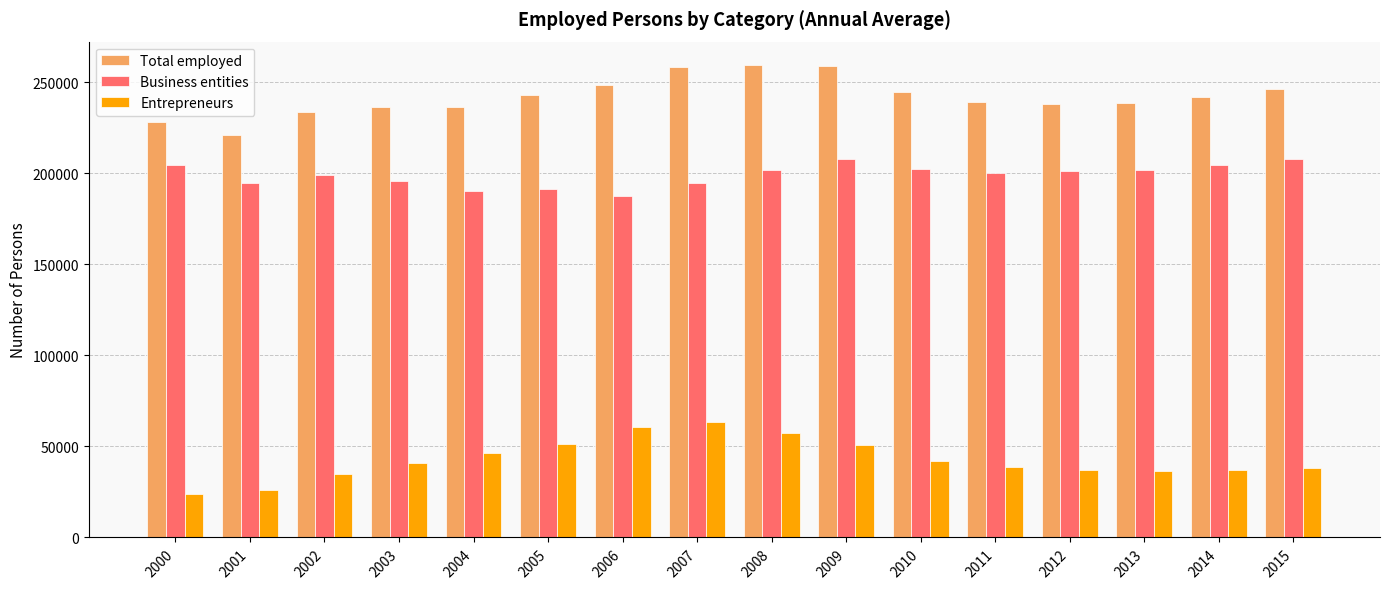

What is the minimum value shown in the chart?

23633